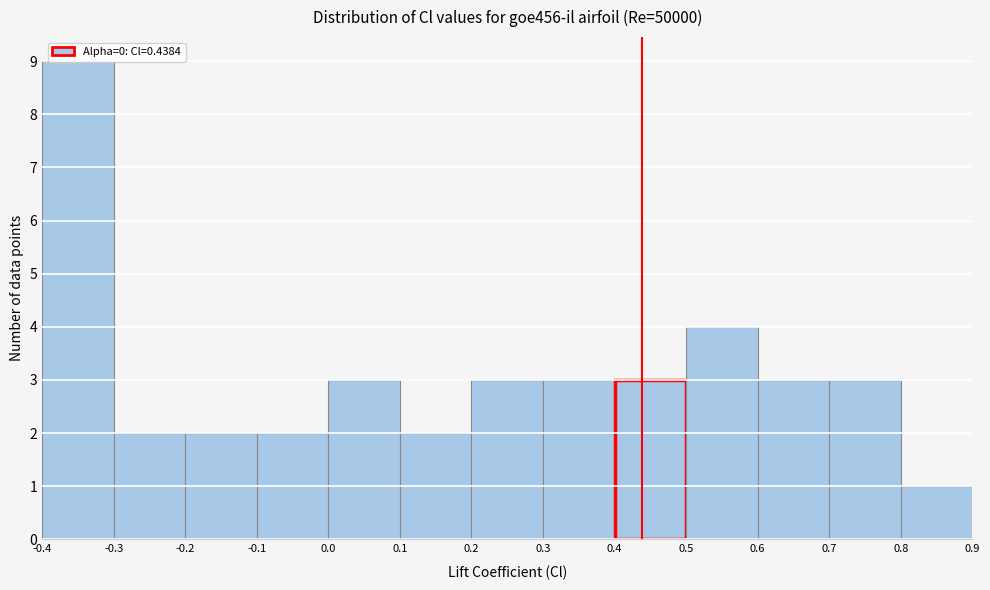

Which range on the x-axis has the tallest bar?

-0.4 to -0.3